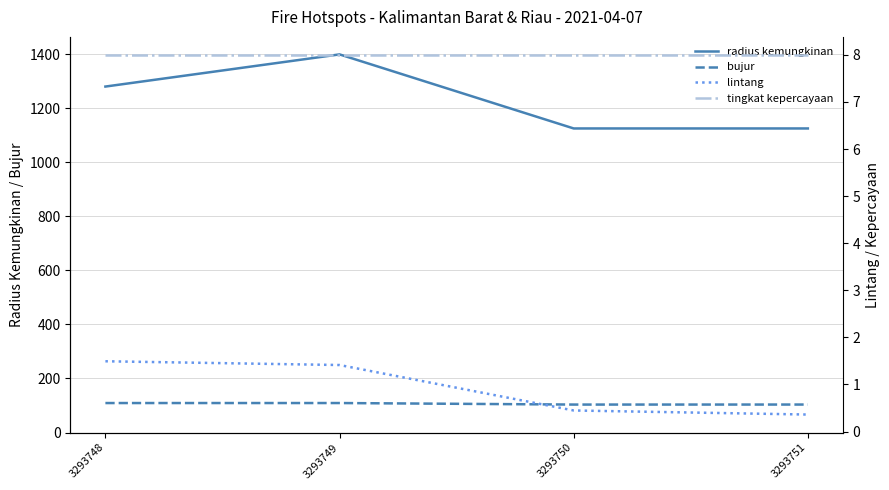

How many lines are shown in the chart?

4